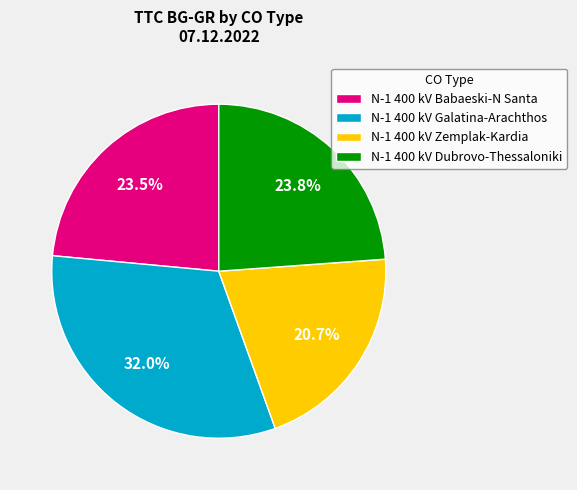

Does N-1 400 kV Dubrovo-Thessaloniki represent more than half of the total?

No